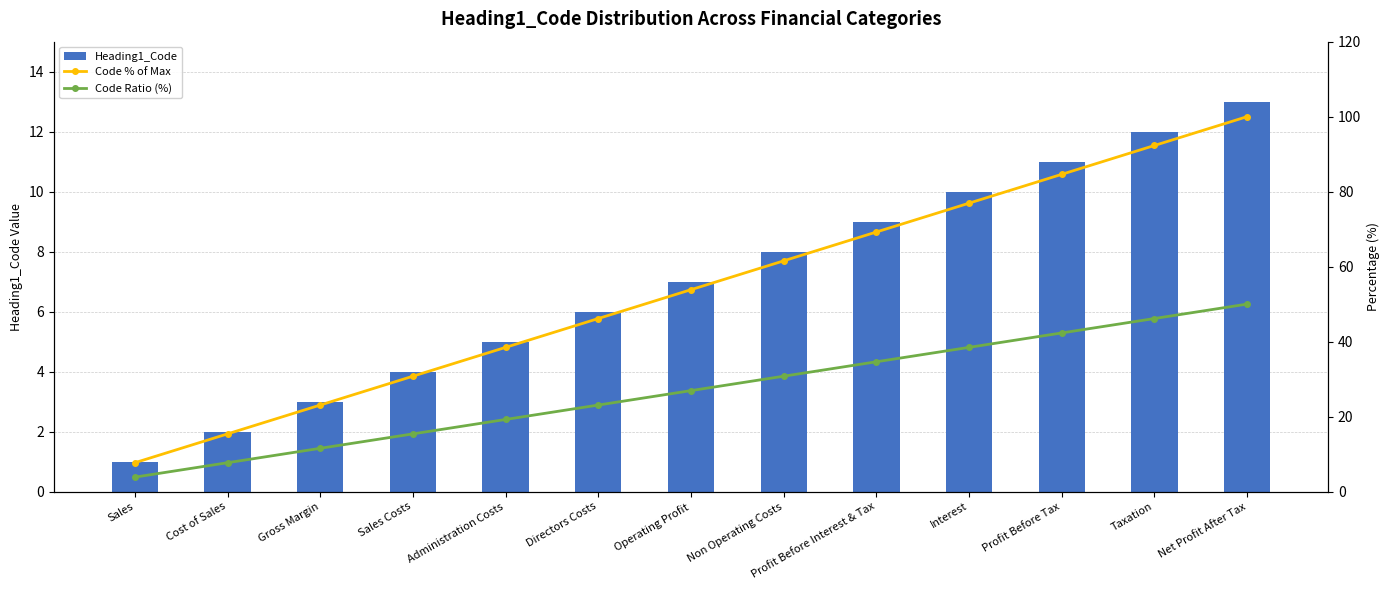

Reading right to left, list all the values displayed in this chart.

Heading1_Code: 13.0	12.0	11.0	10.0	9.0	8.0	7.0	6.0	5.0	4.0	3.0	2.0	1.0
Code % of Max: 100.0	92.3	84.6	76.9	69.2	61.5	53.8	46.2	38.5	30.8	23.1	15.4	7.7
Code Ratio (%): 50.0	46.2	42.3	38.5	34.6	30.8	26.9	23.1	19.2	15.4	11.5	7.7	3.8